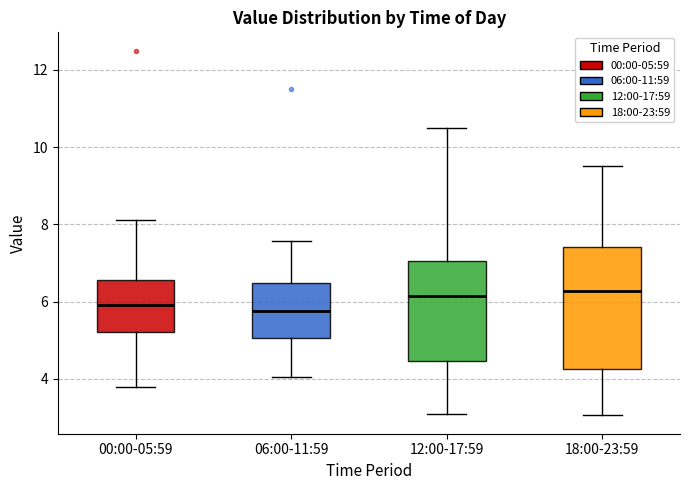

Reading left to right, transcribe this box plot: for each box, give where its median line is, the range the box spans, and where its two whiskers end, as read against the y-axis. The values are not printed on the chart, so give them approximately, as read against the axis.

00:00-05:59: median 6.0, box 5.2 to 6.6, whiskers 3.8 to 8.2
06:00-11:59: median 5.8, box 5.0 to 6.4, whiskers 4.0 to 7.6
12:00-17:59: median 6.2, box 4.4 to 7.0, whiskers 3.2 to 10.6
18:00-23:59: median 6.2, box 4.2 to 7.4, whiskers 3.0 to 9.6